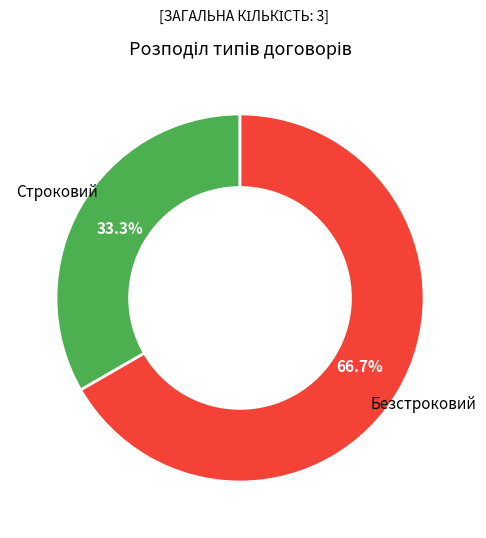

The Безстроковий slice represents 67% of the pie. True or false?

True